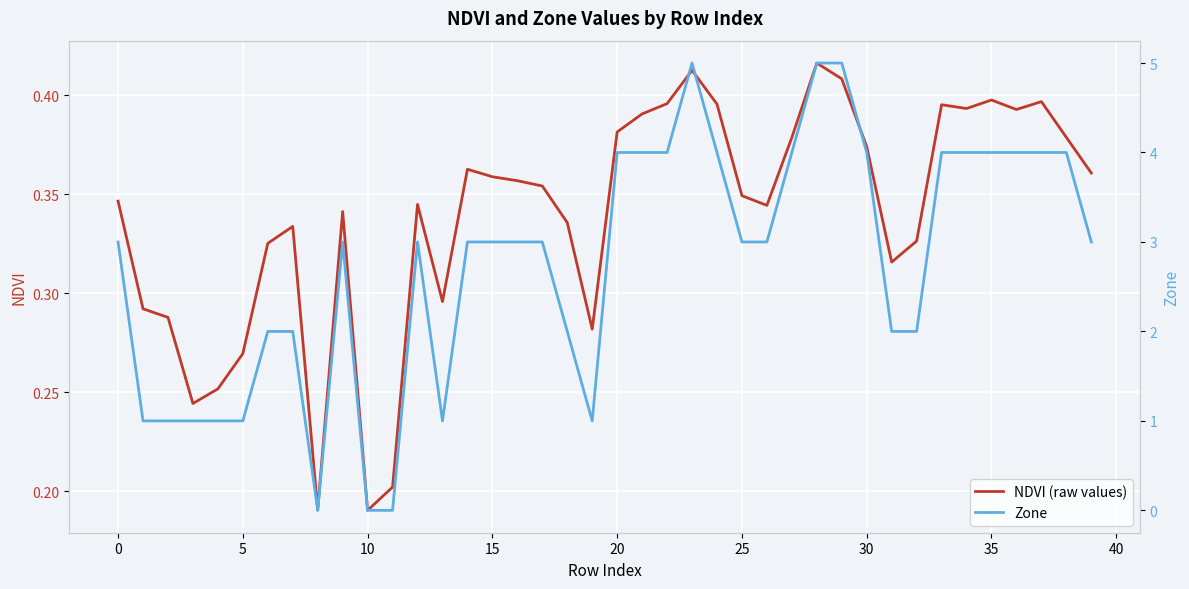

Reading left to right, extract all data points from this chart.

NDVI (raw values): 0.3	0.3	0.3	0.2	0.3	0.3	0.3	0.3	0.2	0.3	0.2	0.2	0.3	0.3	0.4	0.4	0.4	0.4	0.3	0.3	0.4	0.4	0.4	0.4	0.4	0.3	0.3	0.4	0.4	0.4	0.4	0.3	0.3	0.4	0.4	0.4	0.4	0.4	0.4	0.4
Zone: 3.0	1.0	1.0	1.0	1.0	1.0	2.0	2.0	0.0	3.0	0.0	0.0	3.0	1.0	3.0	3.0	3.0	3.0	2.0	1.0	4.0	4.0	4.0	5.0	4.0	3.0	3.0	4.0	5.0	5.0	4.0	2.0	2.0	4.0	4.0	4.0	4.0	4.0	4.0	3.0